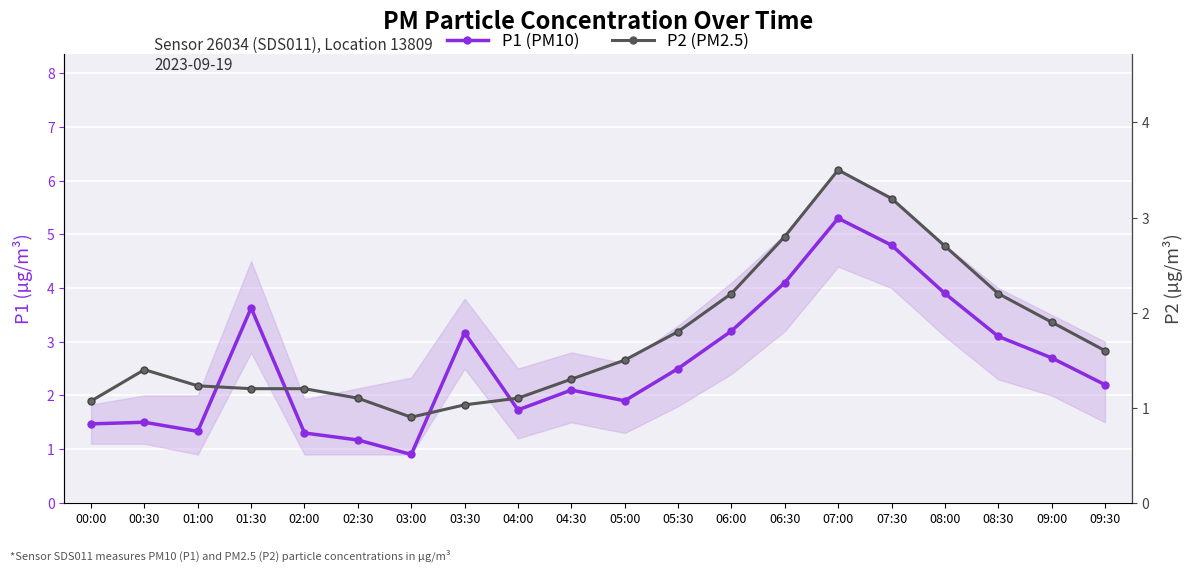

At which label is P2 (PM2.5) closest to 2?

09:00